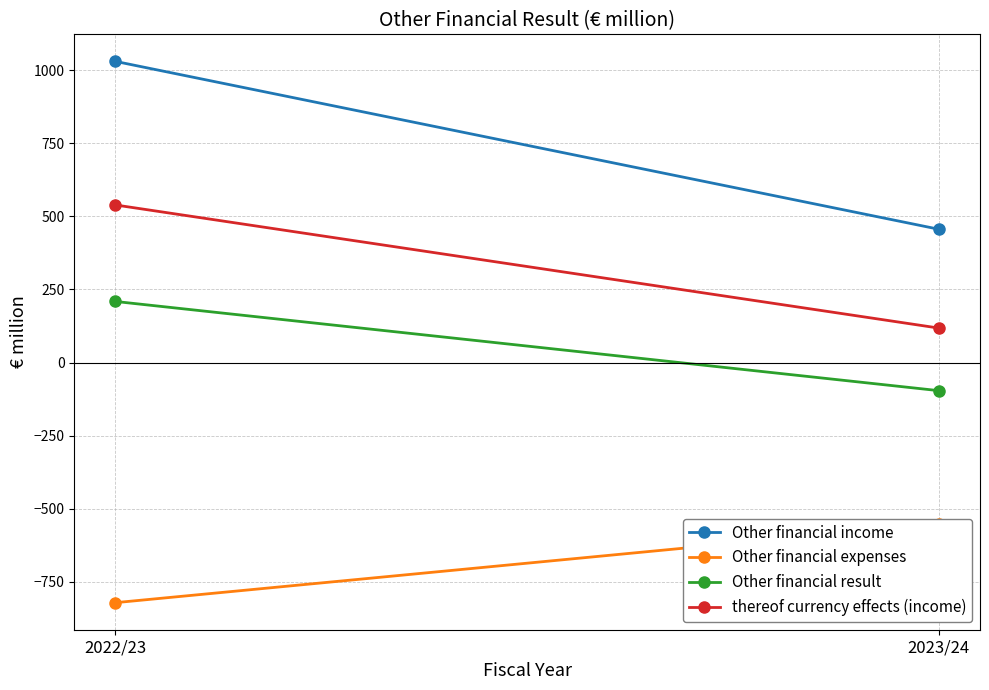

Rank the categories by thereof currency effects (income) value from lowest to highest.

2023/24, 2022/23